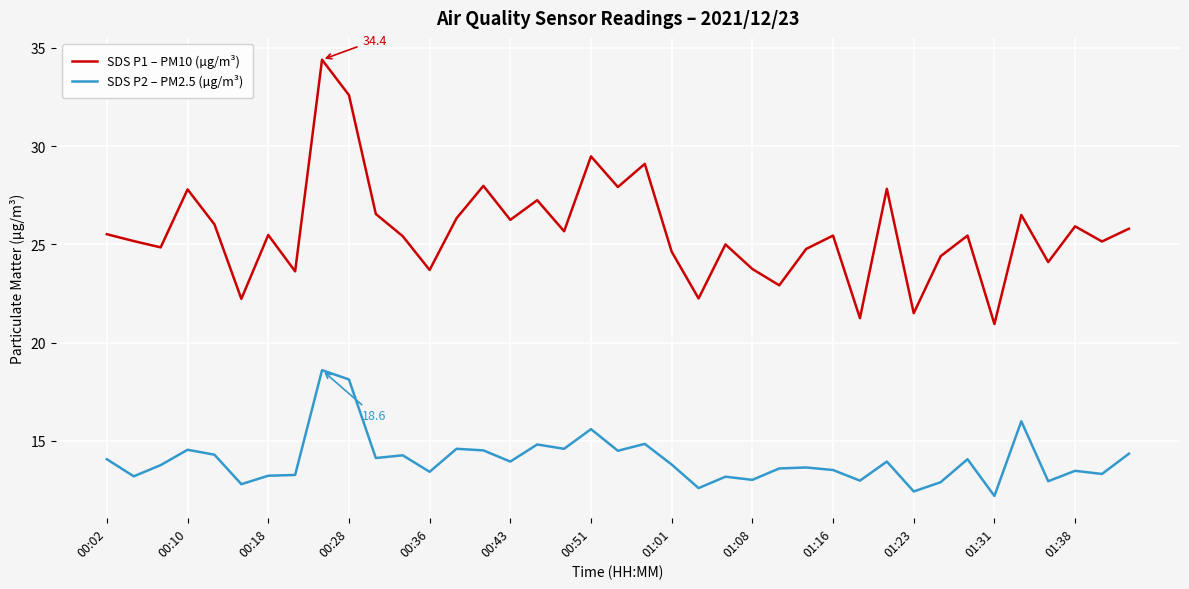

What are all the series names shown in the legend?

SDS P1 – PM10 (µg/m³), SDS P2 – PM2.5 (µg/m³)